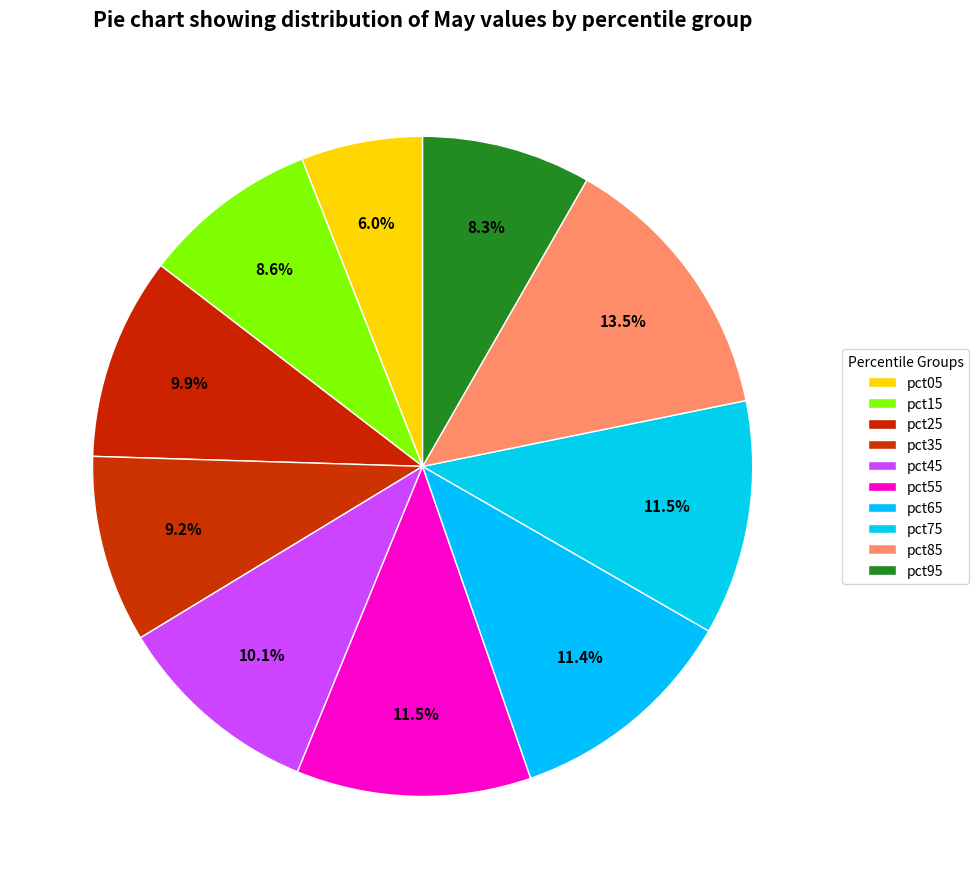

How many segments does this pie chart have?

10